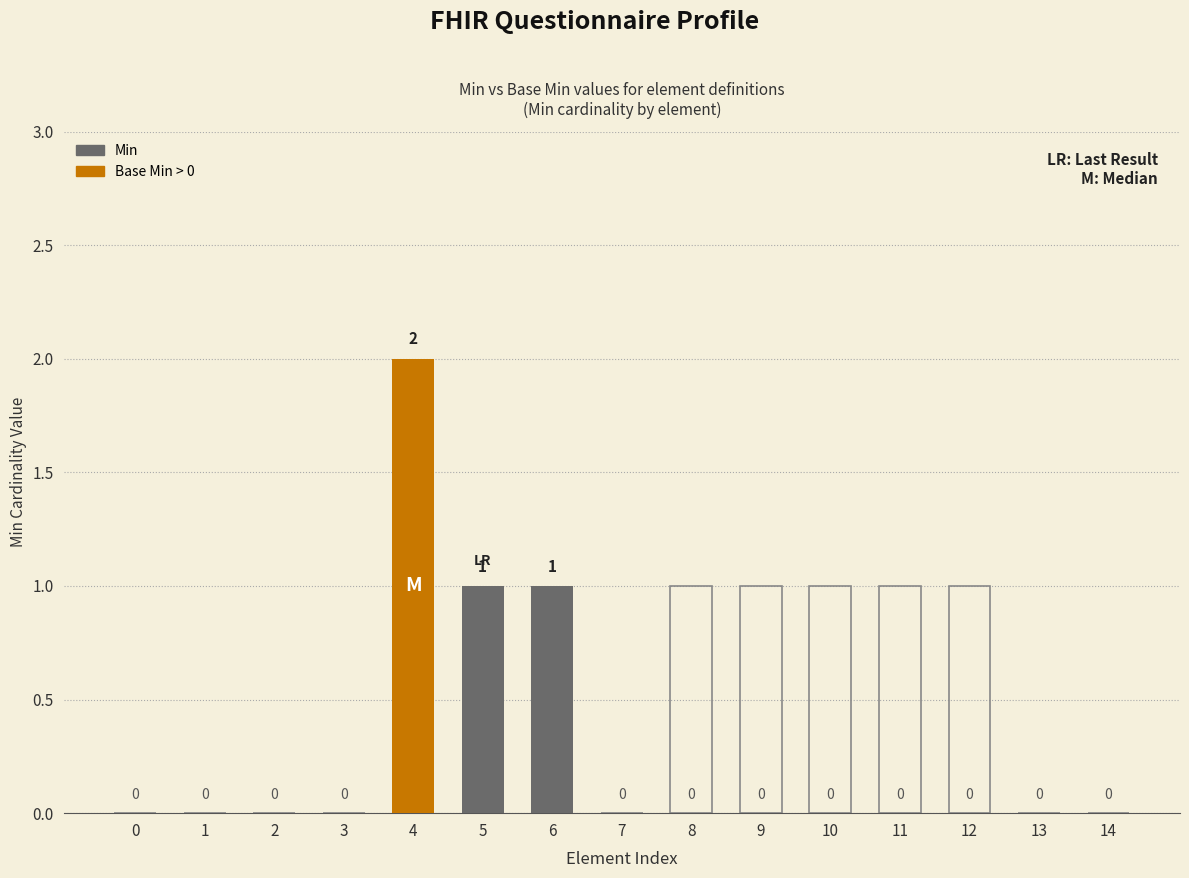

What is the difference between the second highest and minimum values in the Base Min series?

1